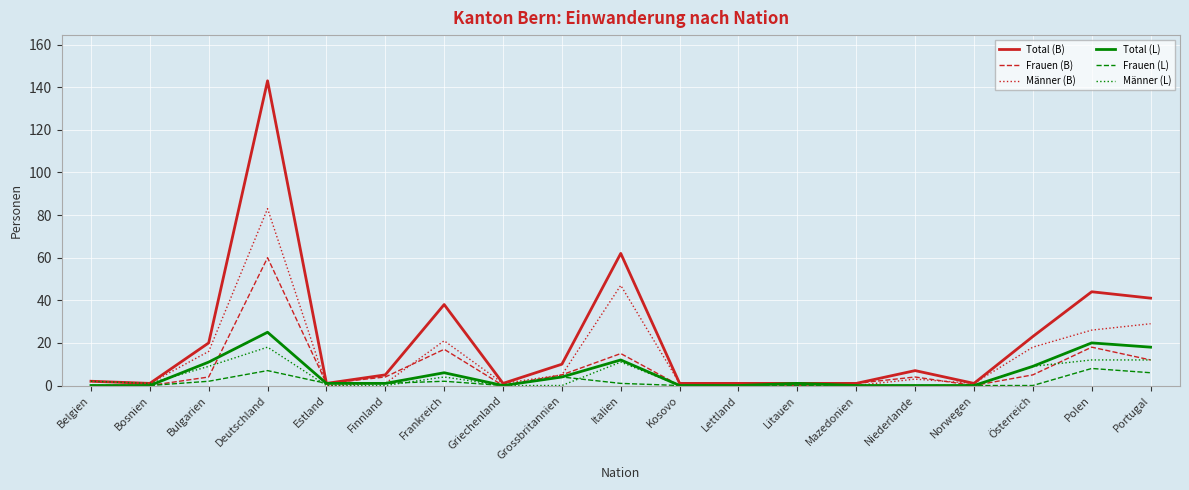

Is the value of Total (B) at Lettland greater than the value of Männer (L) at Bulgarien?

No